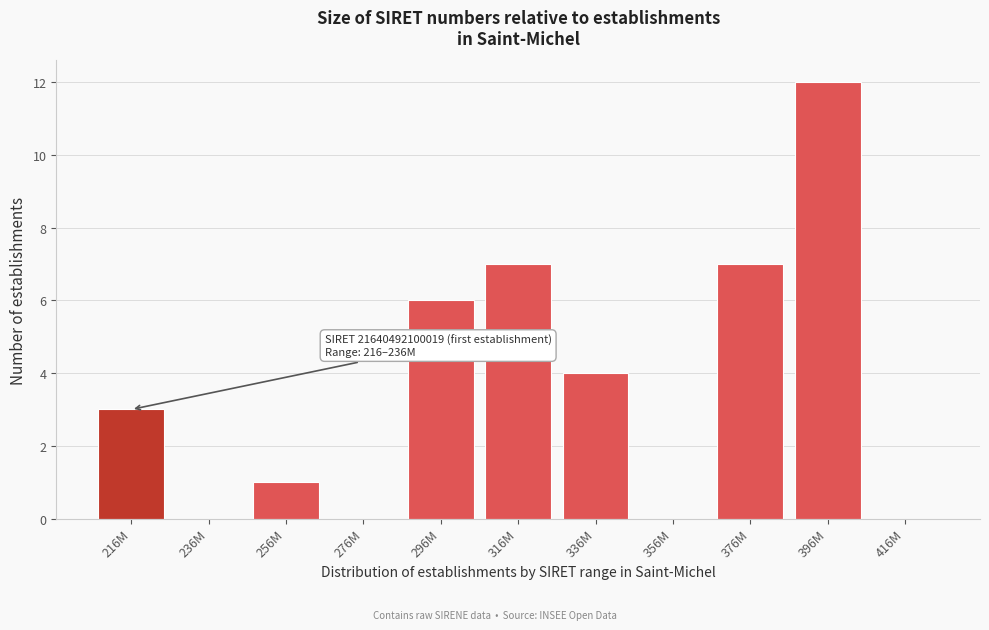

Reading left to right, what are all the values shown in this chart?

216M=3	236M=0	256M=1	276M=0	296M=6	316M=7	336M=4	356M=0	376M=7	396M=12	416M=0